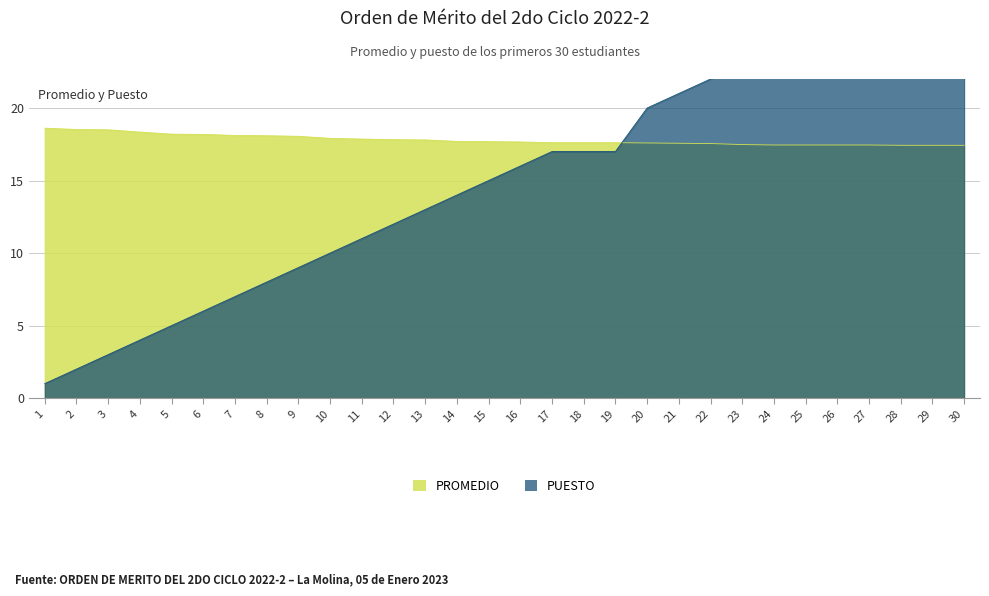

Where does the PUESTO series first go above 16?

17